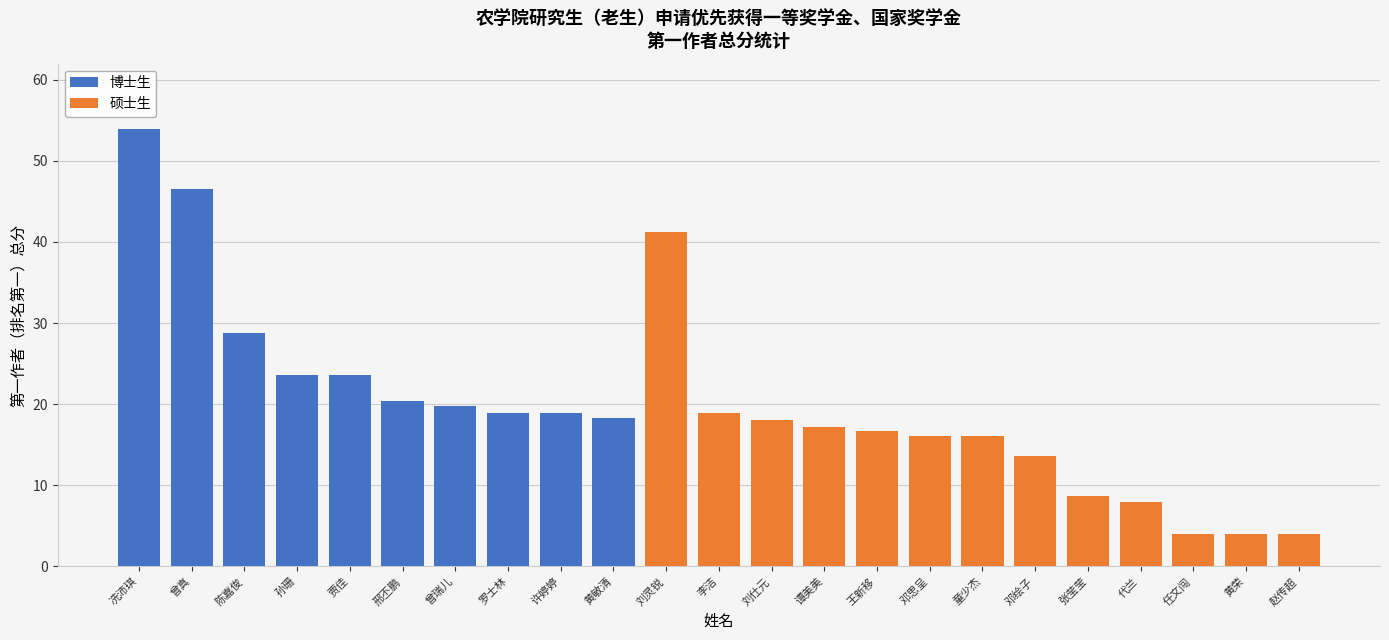

List the series in order of their overall mean, highest first.

博士生, 硕士生